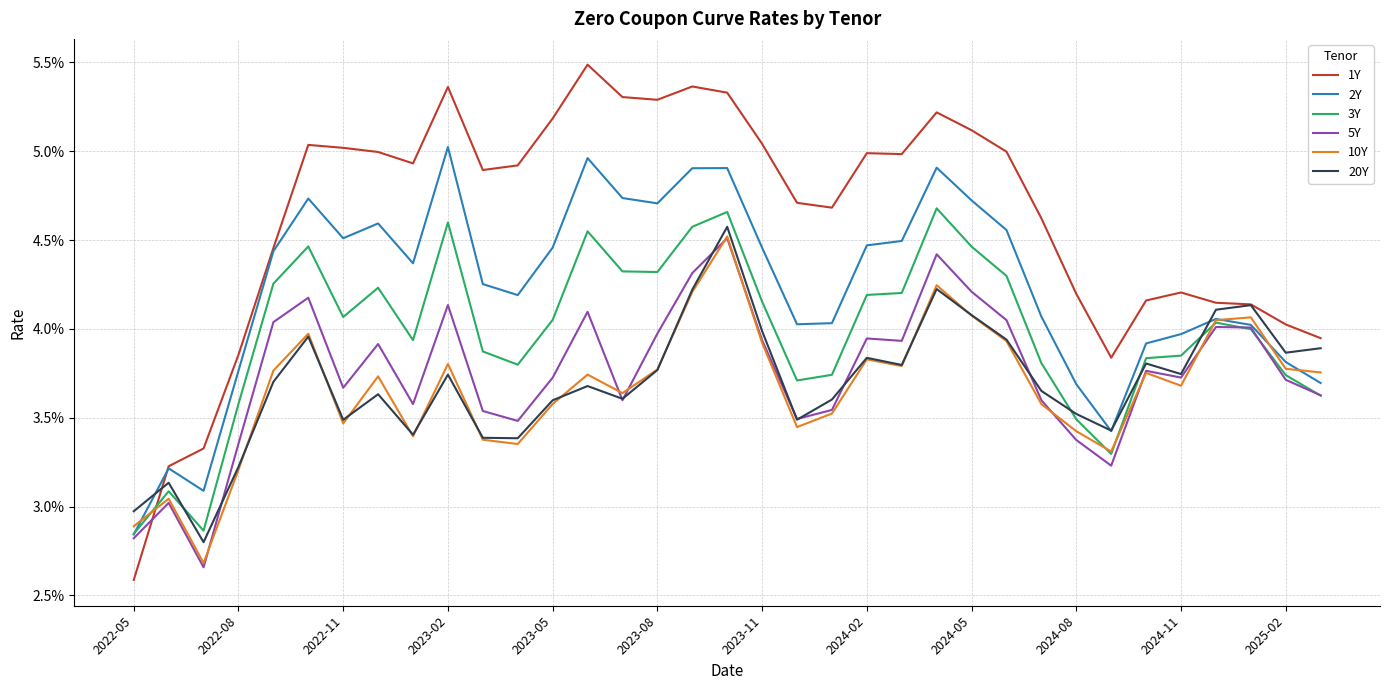

List the series in order of their peak value, lowest first.

5Y, 10Y, 20Y, 3Y, 2Y, 1Y